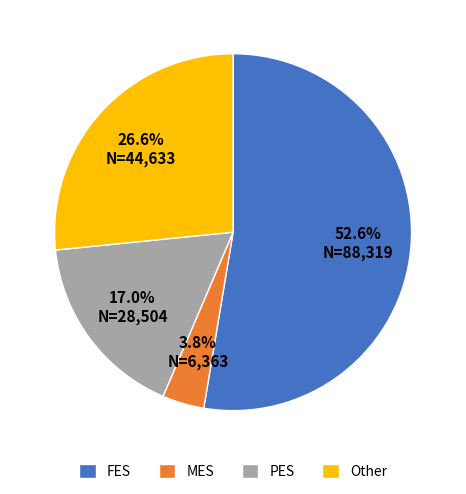

What portion of the pie excludes FES?

47.4%